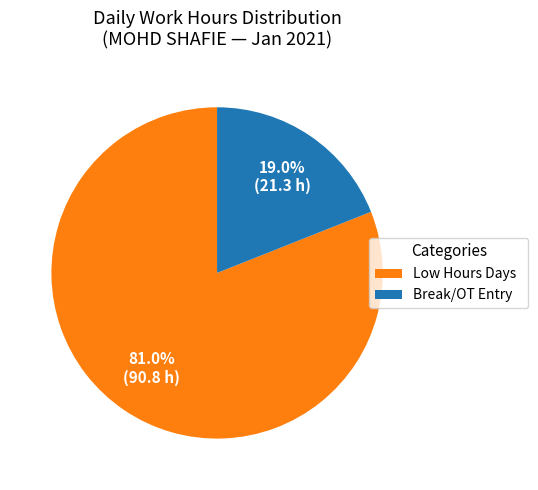

Is there a majority slice in this chart?

Yes